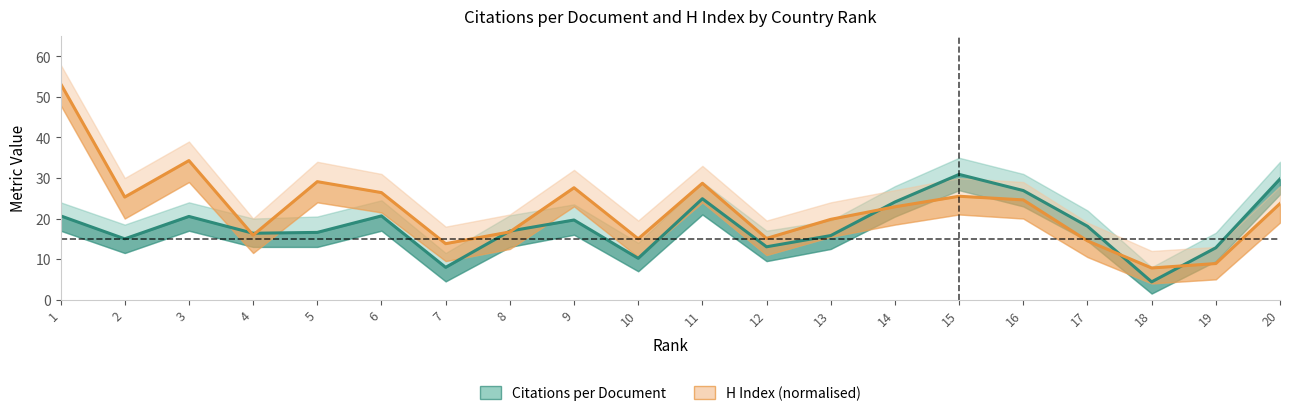

What is the greatest value displayed?

53.3